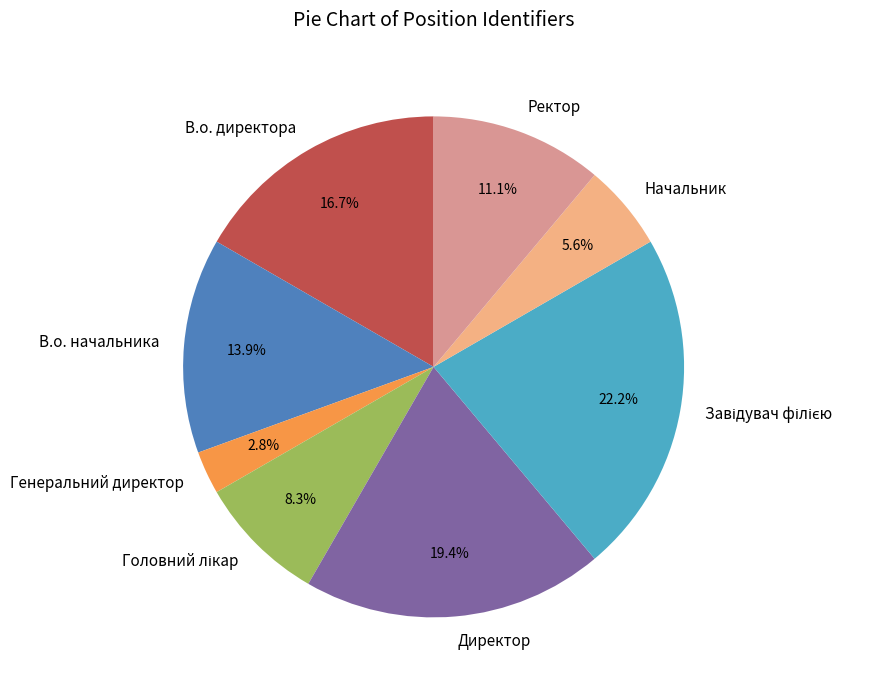

Is there a majority slice in this chart?

No